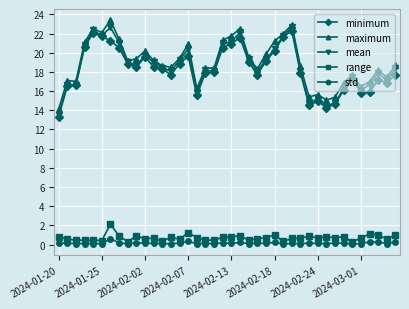

True or false: range has more than 0 points higher than both neighbors.

True